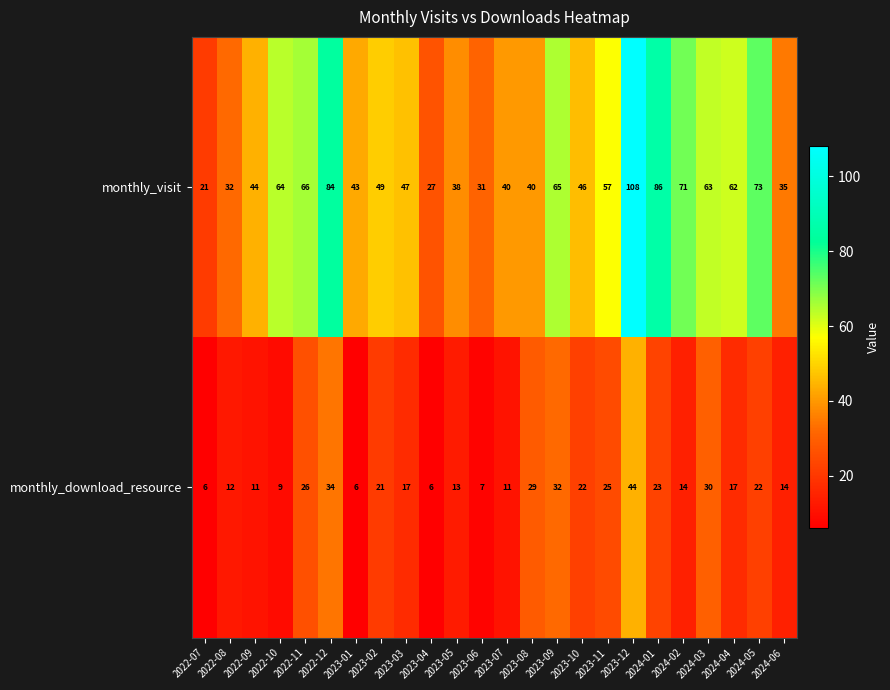

Rank the series by their average value, from lowest to highest.

monthly_download_resource, monthly_visit